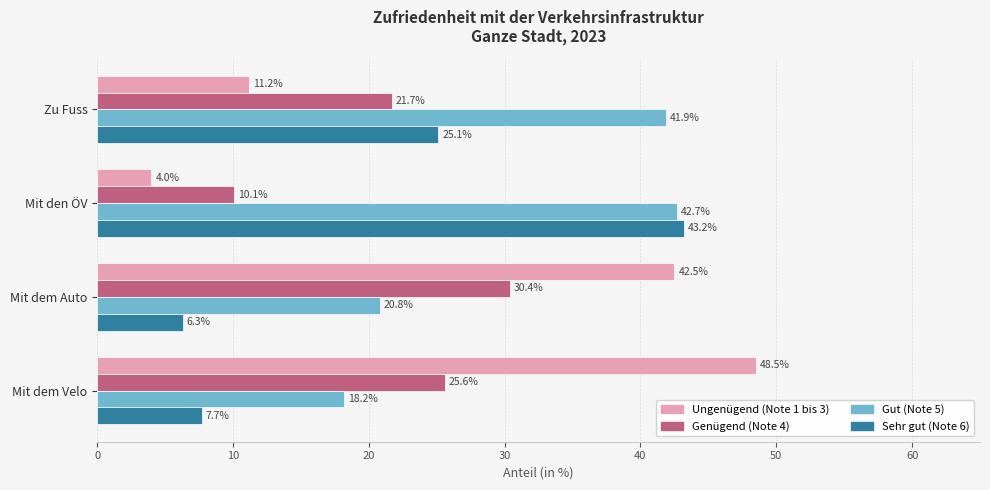

How many data points in Sehr gut (Note 6) are less than 25?

2